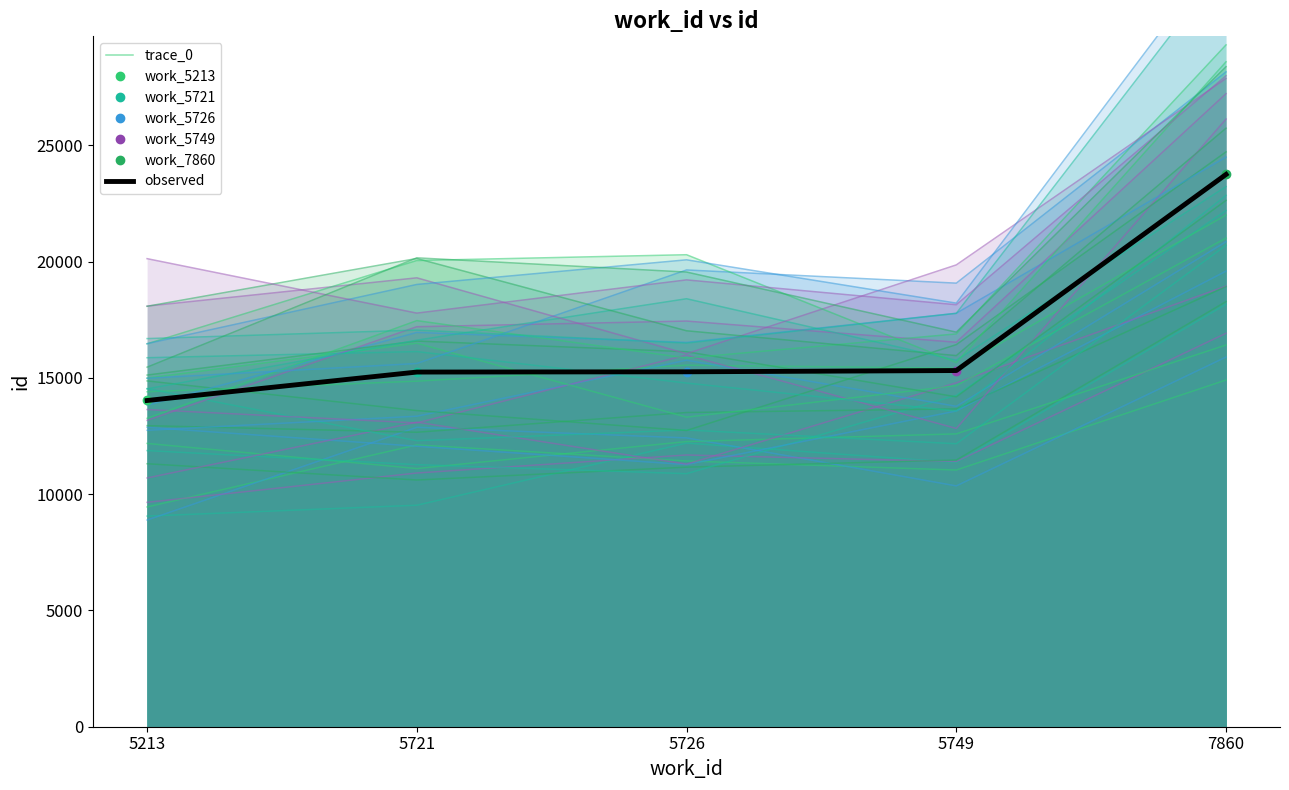

What is the difference between the second highest and minimum values in the trace_0 series?

2669.2